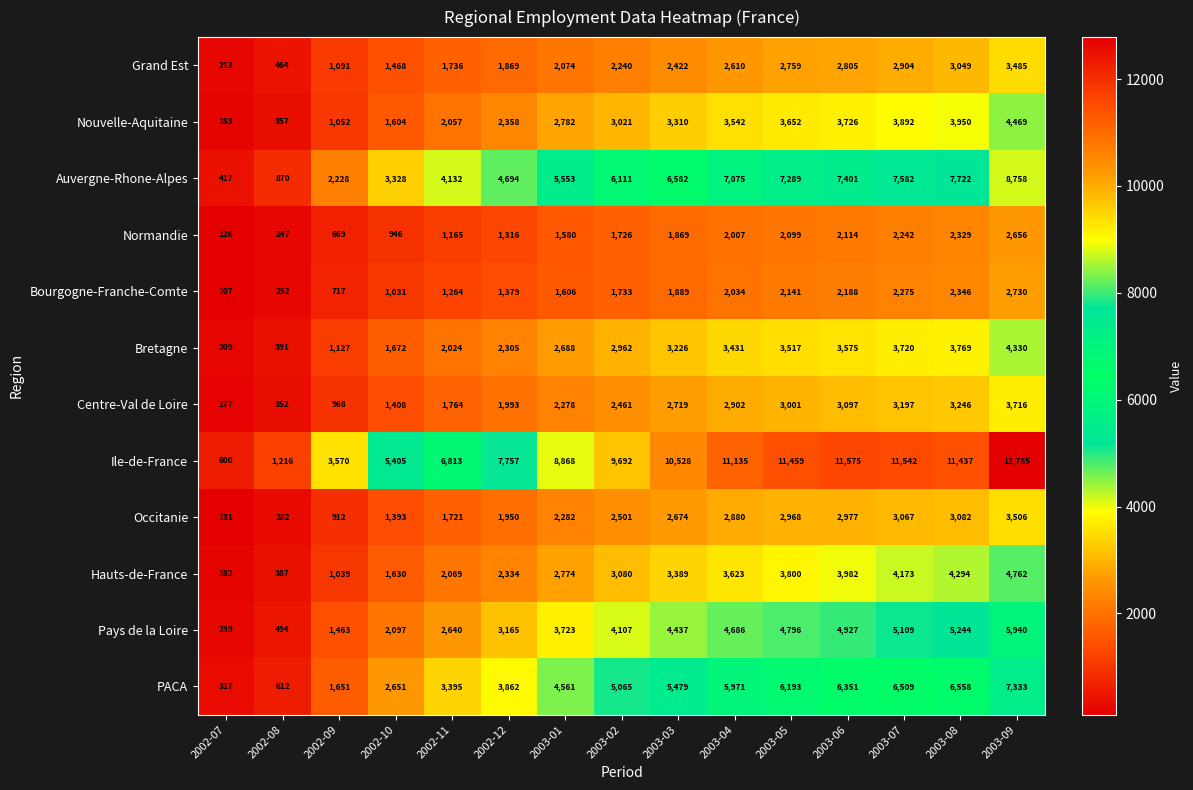

How many data points does each series have?

15